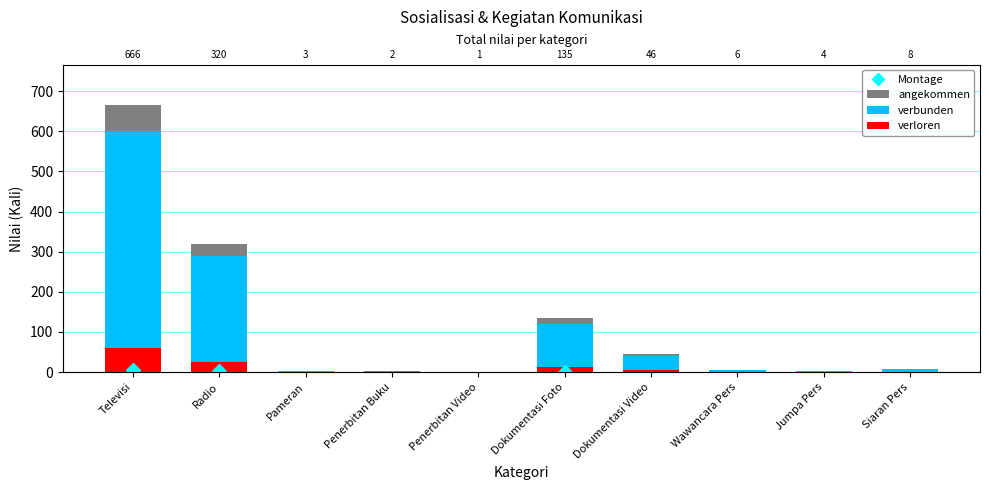

What is the label of the 1st bar from the right?

Siaran Pers